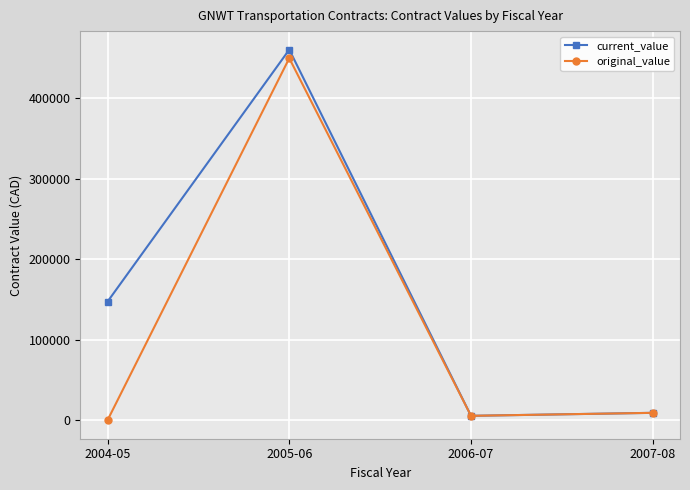

What is the sum of the original_value values at 2006-07 and 2005-06?

455149.5